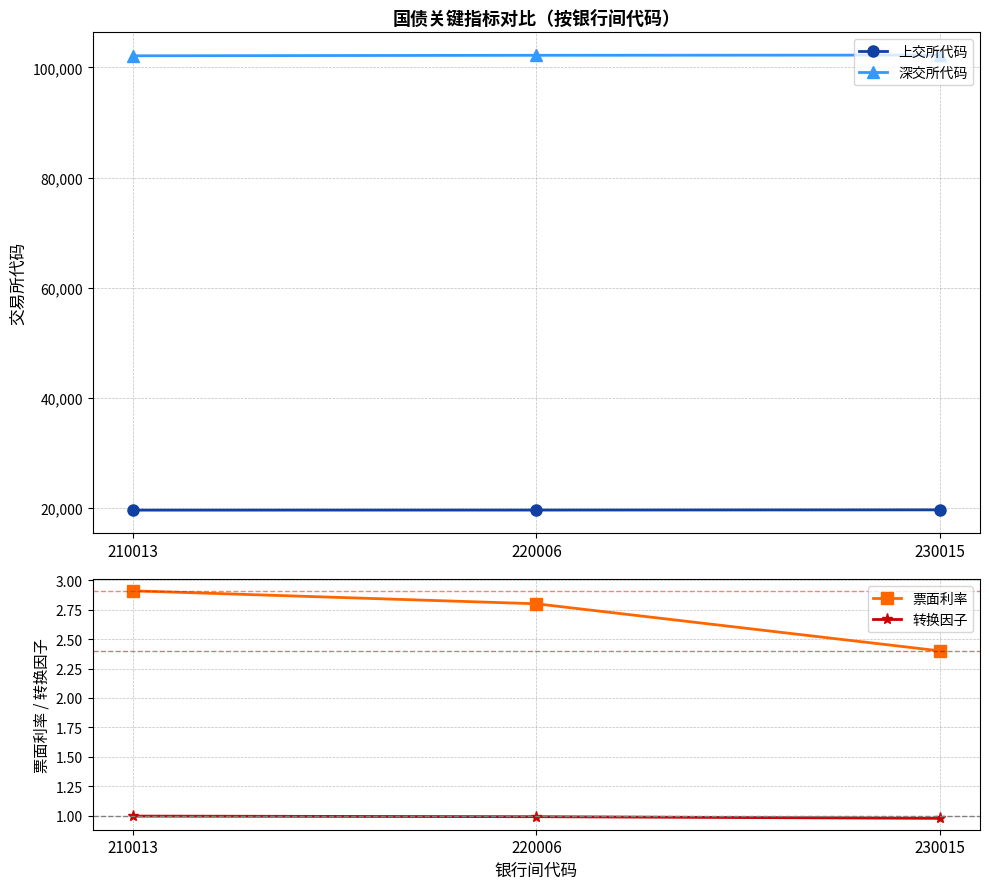

What are all the series names shown in the legend?

上交所代码, 深交所代码, 票面利率, 转换因子